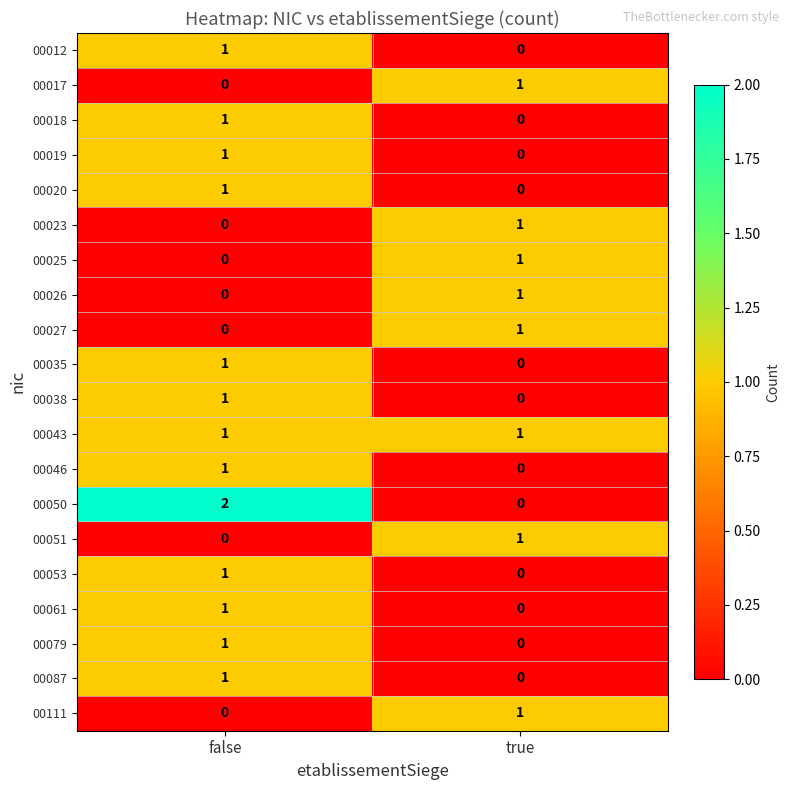

True or false: 00020 has a value of -1 at true.

False